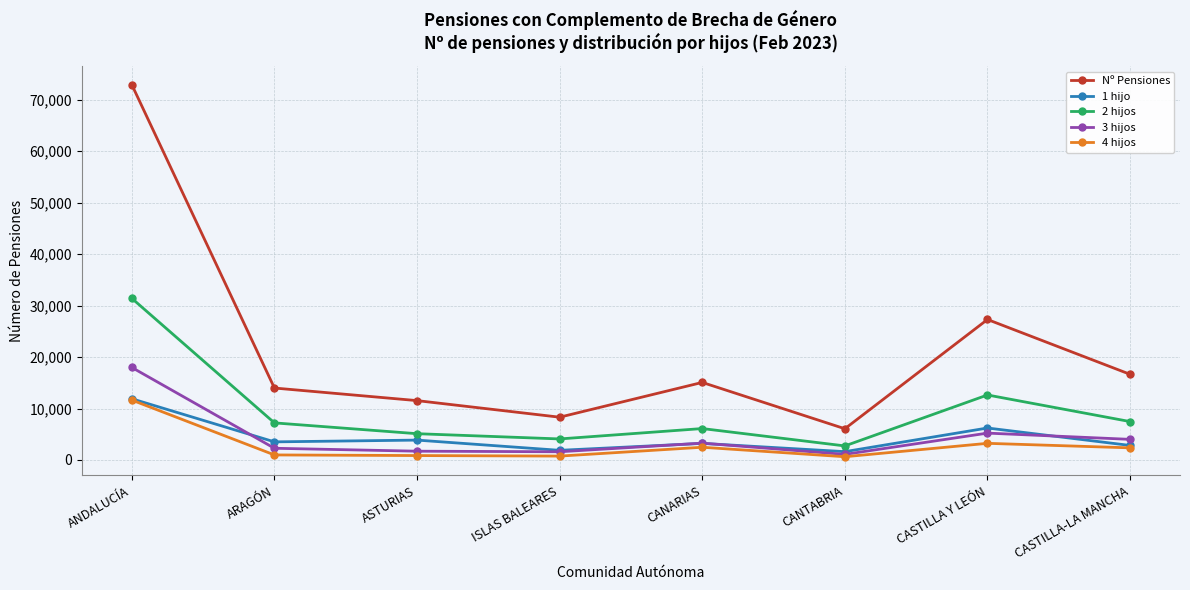

Which series has the largest range (max minus min)?

Nº Pensiones